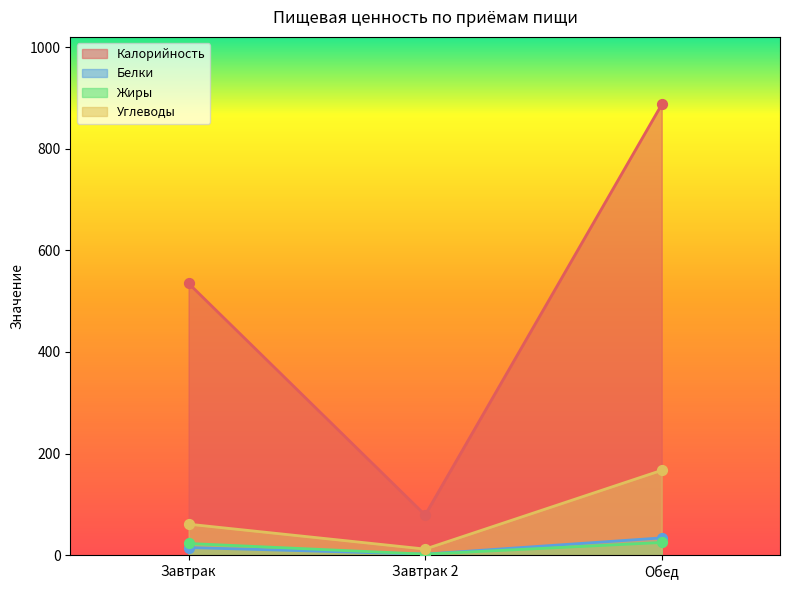

What are all the series names shown in the legend?

Калорийность, Белки, Жиры, Углеводы